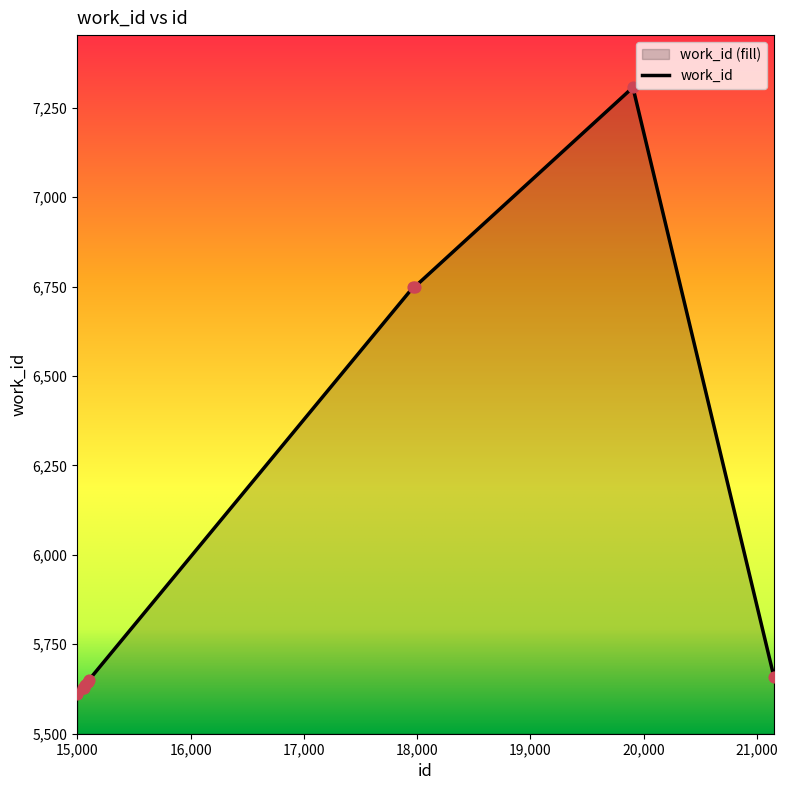

What is the ratio of the value at 15066 to the value at 15056?

1.0